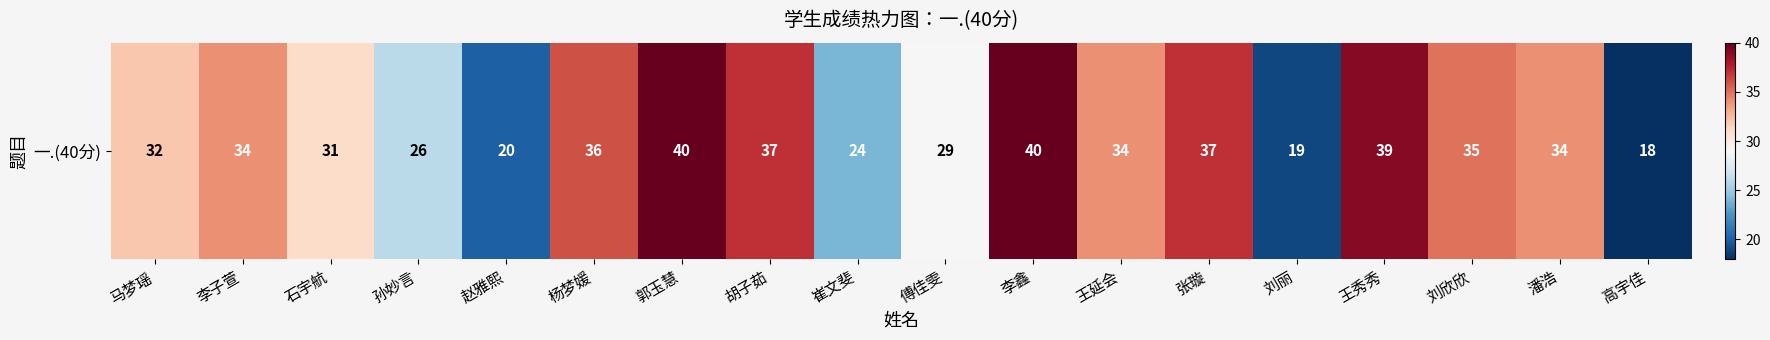

What is the sum of the values at 石宇航 and 傅佳雯?

60